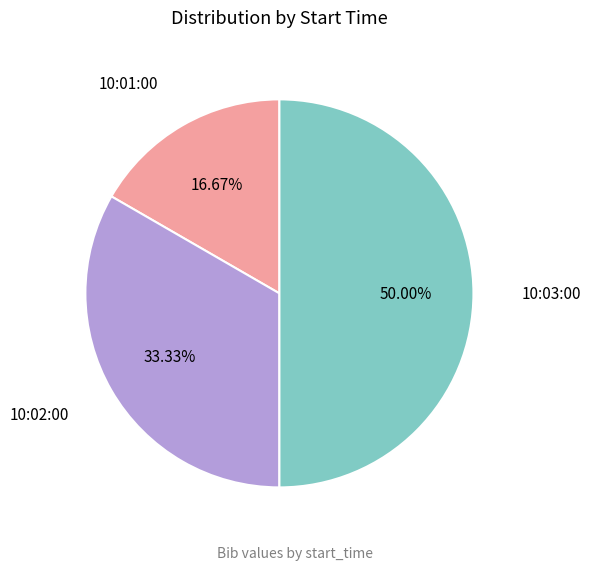

How many segments does this pie chart have?

3